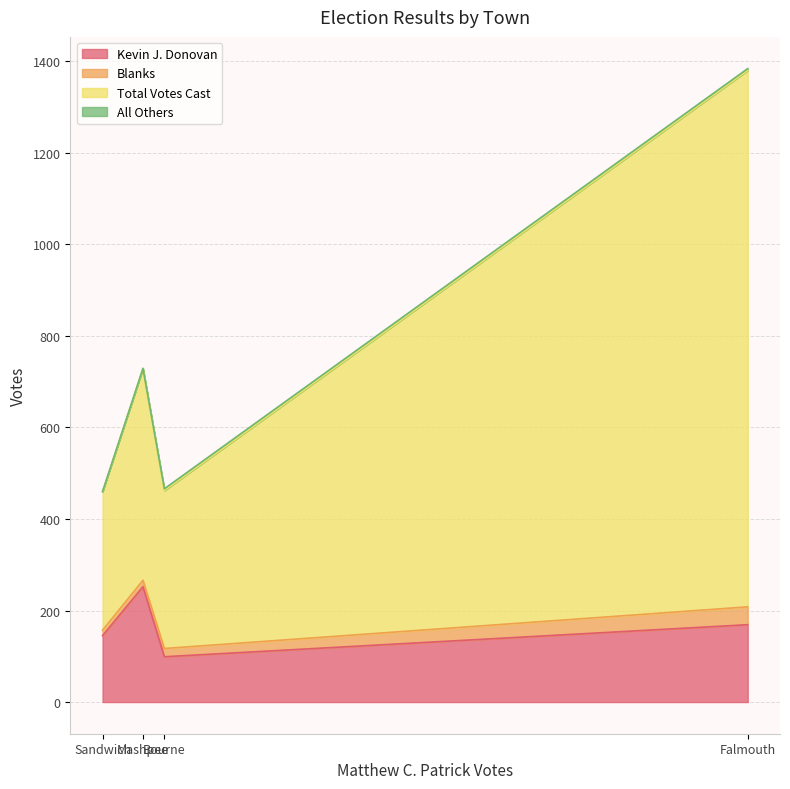

Rank the series at Sandwich from highest to lowest value.

Total Votes Cast, Kevin J. Donovan, Blanks, All Others